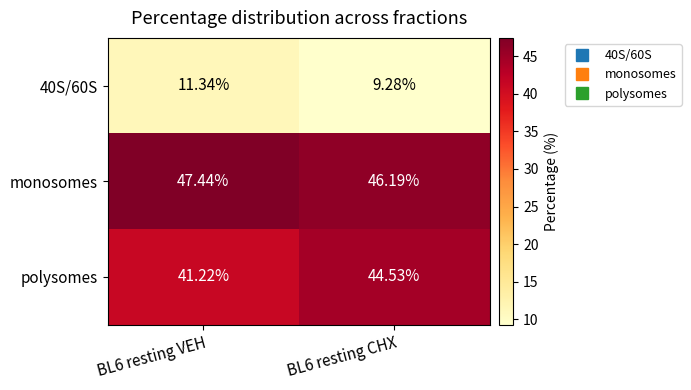

Which series changed the most between BL6 resting VEH and BL6 resting CHX?

polysomes